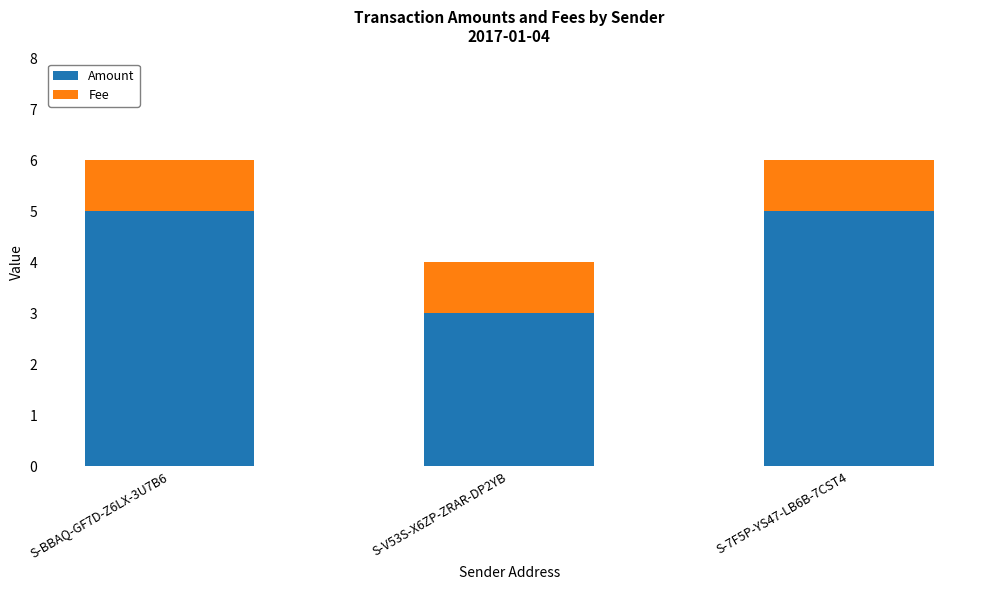

Reading left to right, list the values for the Amount series.

5	3	5